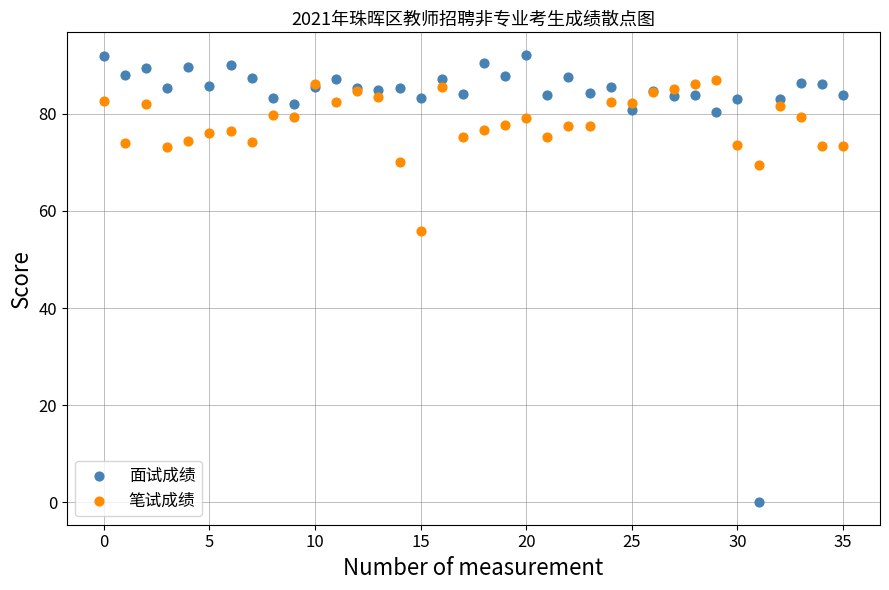

Which series contains the highest Y value?

面试成绩